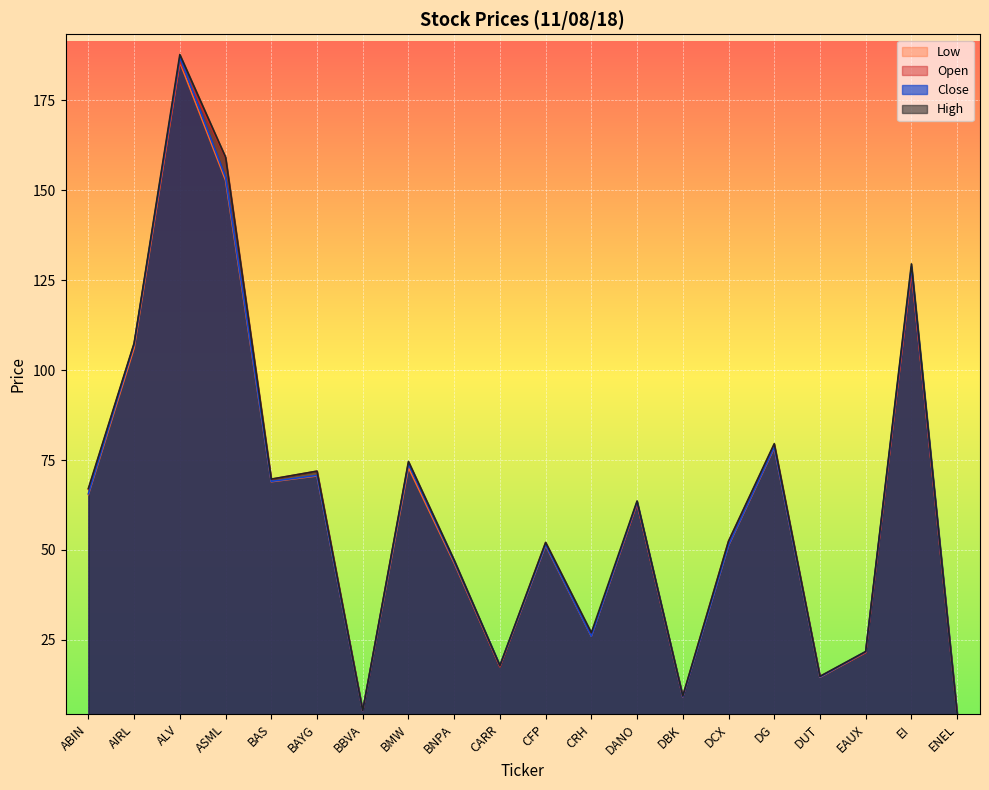

True or false: Close and High cross at least once.

False